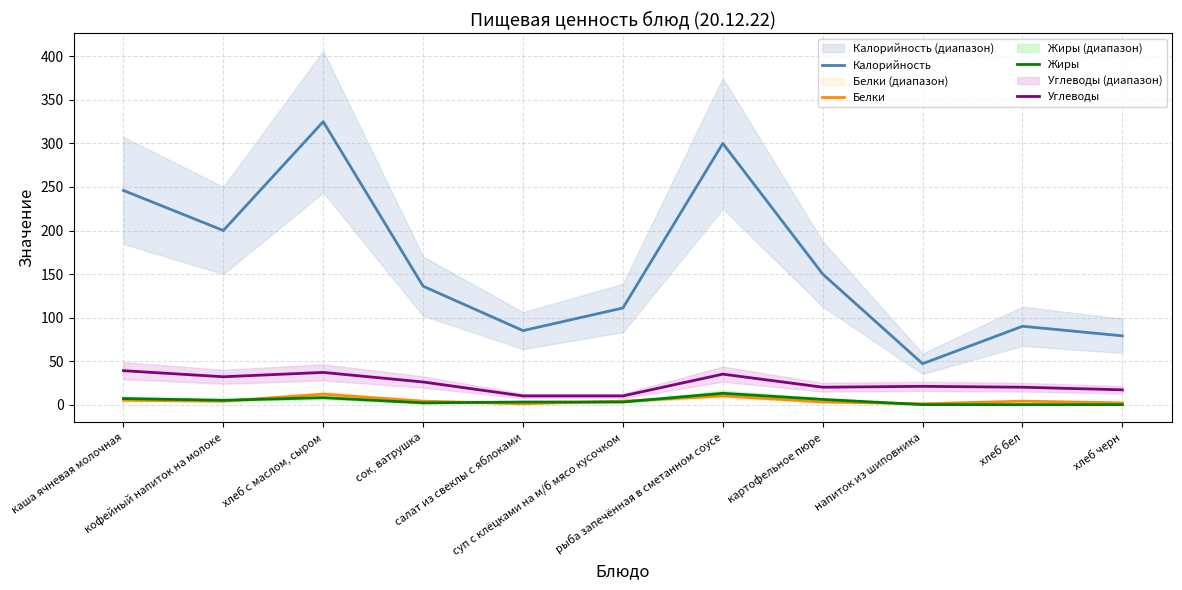

Reading right to left, list all the values displayed in this chart.

Калорийность: хлеб черн=79	хлеб бел=90	напиток из шиповника=47	картофельное пюре=150	рыба запечённая в сметанном соусе=300	суп с клёцками на м/б мясо кусочком=111	салат из свеклы с яблоками=85	сок, ватрушка=136	хлеб с маслом, сыром=325	кофейный напиток на молоке=200	каша ячневая молочная=246
Белки: хлеб черн=2	хлеб бел=4	напиток из шиповника=1	картофельное пюре=3	рыба запечённая в сметанном соусе=10	суп с клёцками на м/б мясо кусочком=4	салат из свеклы с яблоками=1	сок, ватрушка=4	хлеб с маслом, сыром=12	кофейный напиток на молоке=4	каша ячневая молочная=5
Жиры: хлеб черн=0	хлеб бел=0	напиток из шиповника=0	картофельное пюре=6	рыба запечённая в сметанном соусе=13	суп с клёцками на м/б мясо кусочком=3	салат из свеклы с яблоками=3	сок, ватрушка=2	хлеб с маслом, сыром=8	кофейный напиток на молоке=5	каша ячневая молочная=7
Углеводы: хлеб черн=17	хлеб бел=20	напиток из шиповника=21	картофельное пюре=20	рыба запечённая в сметанном соусе=35	суп с клёцками на м/б мясо кусочком=10	салат из свеклы с яблоками=10	сок, ватрушка=26	хлеб с маслом, сыром=37	кофейный напиток на молоке=32	каша ячневая молочная=39